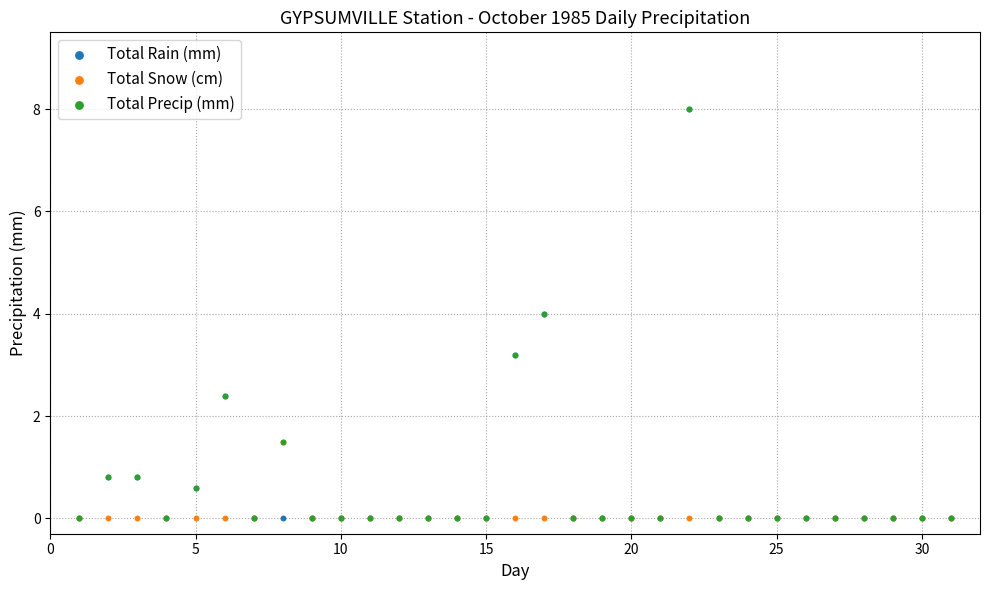

What are all the series names shown in the legend?

Total Rain (mm), Total Snow (cm), Total Precip (mm)